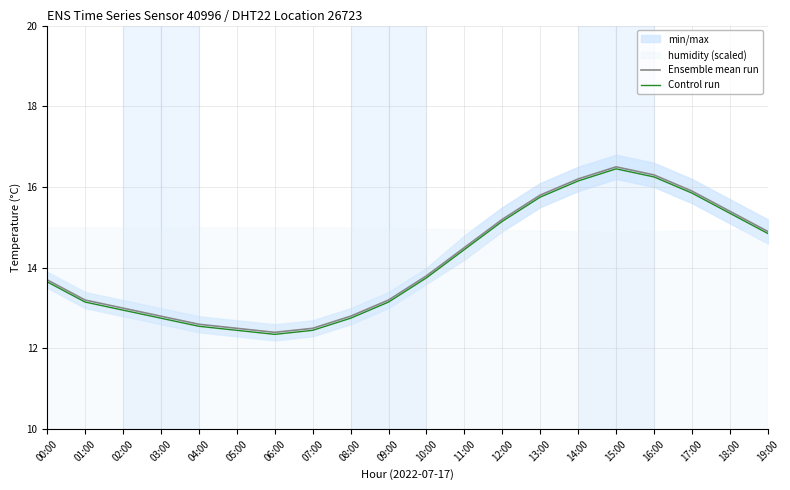

What is the sum of the Control run values at 05:00 and 07:00?

24.9